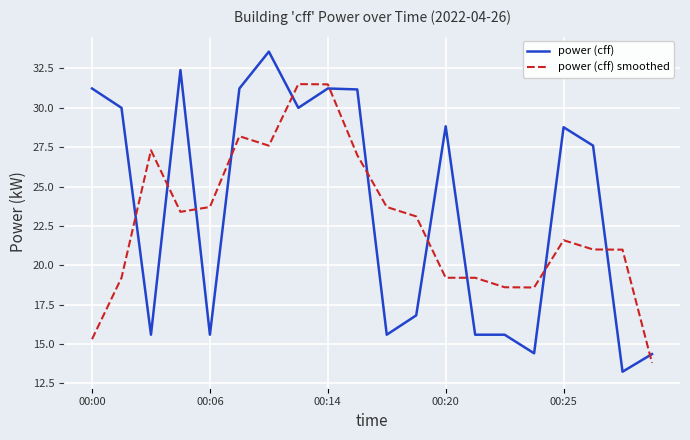

Does the chart have visible grid lines?

Yes